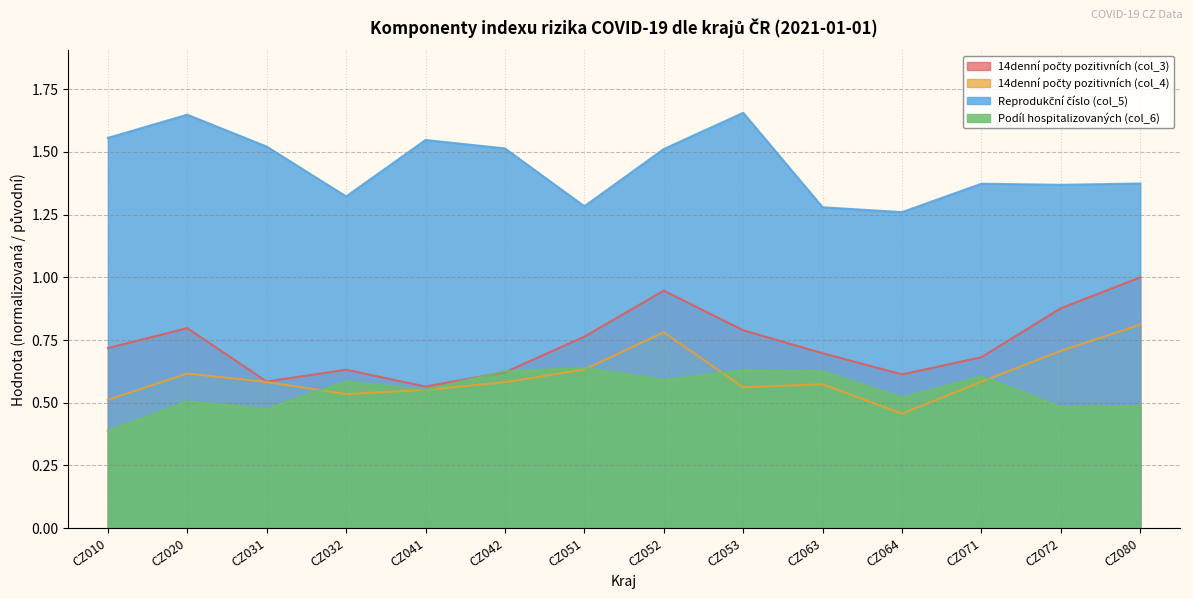

Which category has the highest value across all series?

CZ053